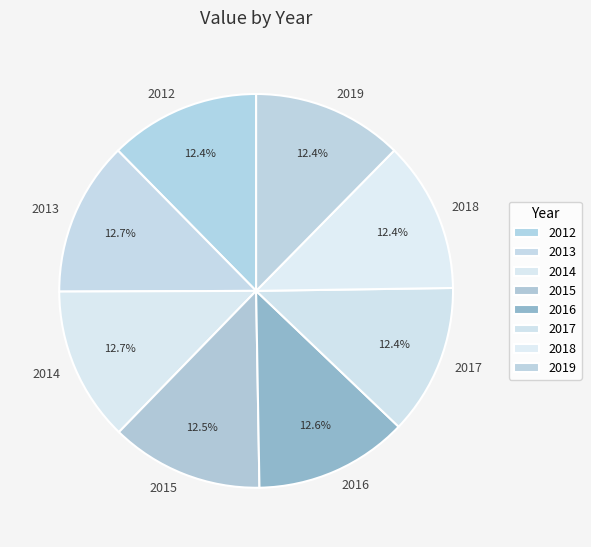

What percentage is the 2018 slice, to the nearest percent?

12%